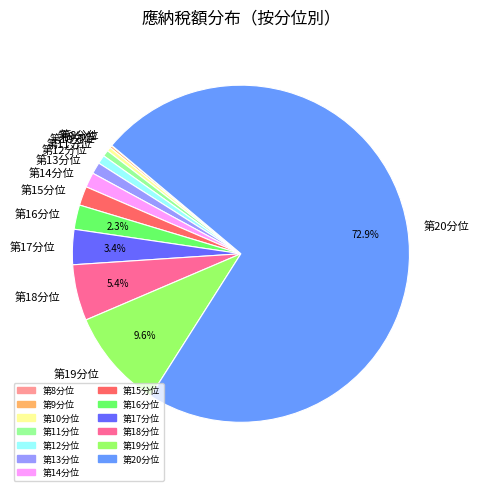

Combined, do 第16分位 and 第20分位 account for over 50%?

Yes